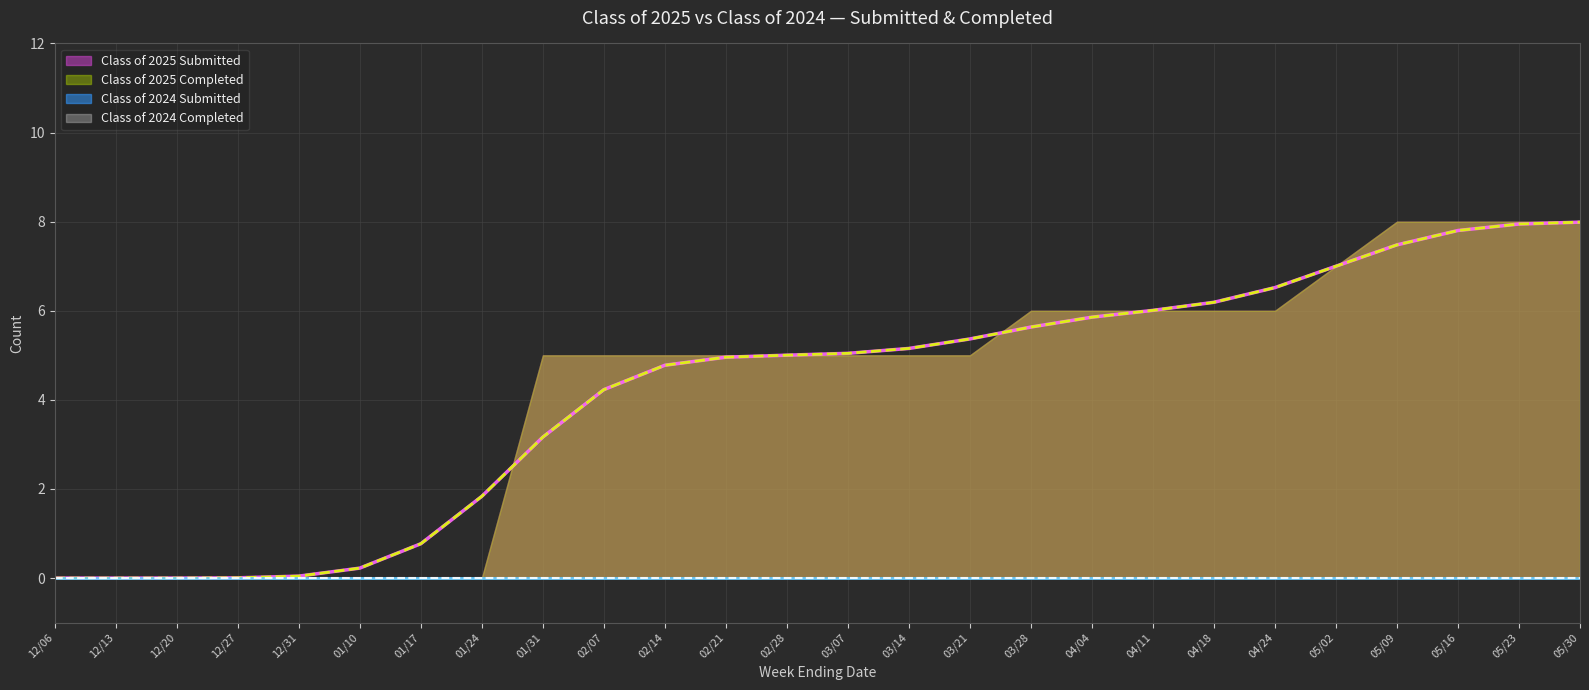

What is the average value of the Class of 2025 Completed series?

4.2